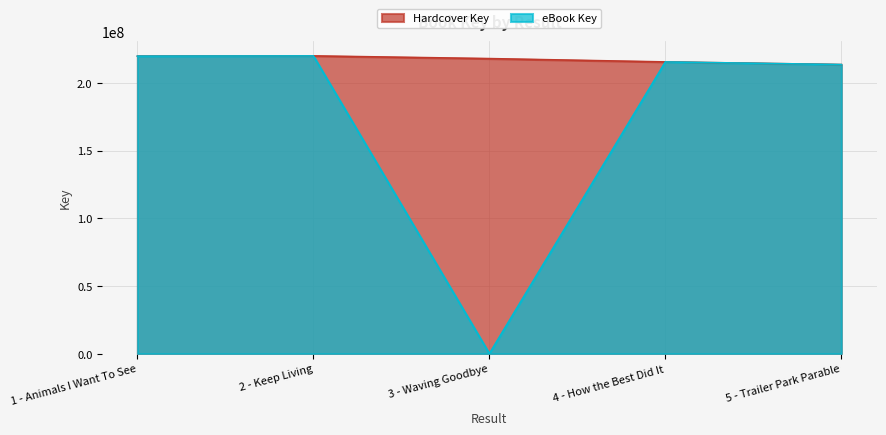

Rank the series by their maximum value, from highest to lowest.

Hardcover Key, eBook Key